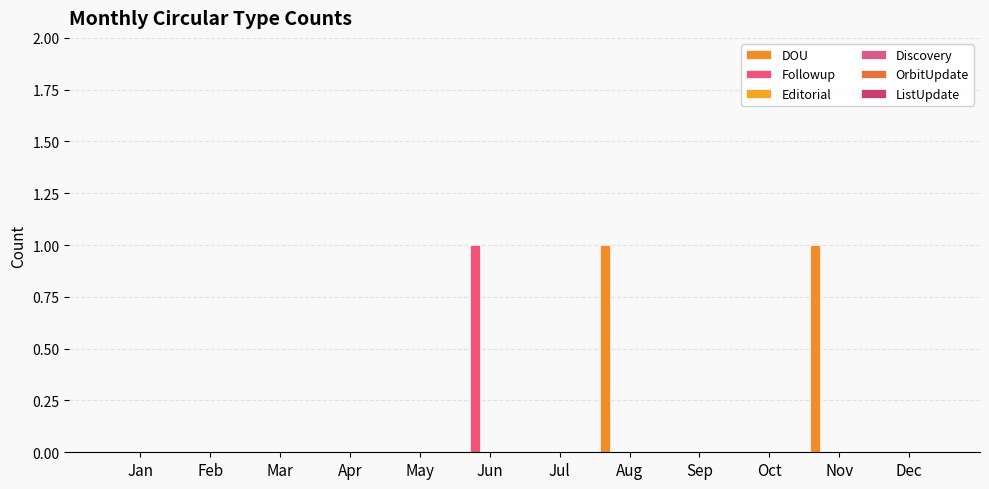

Reading left to right, extract all data points from this chart.

DOU: 0	0	0	0	0	0	0	1	0	0	1	0
Followup: 0	0	0	0	0	1	0	0	0	0	0	0
Editorial: 0	0	0	0	0	0	0	0	0	0	0	0
Discovery: 0	0	0	0	0	0	0	0	0	0	0	0
OrbitUpdate: 0	0	0	0	0	0	0	0	0	0	0	0
ListUpdate: 0	0	0	0	0	0	0	0	0	0	0	0